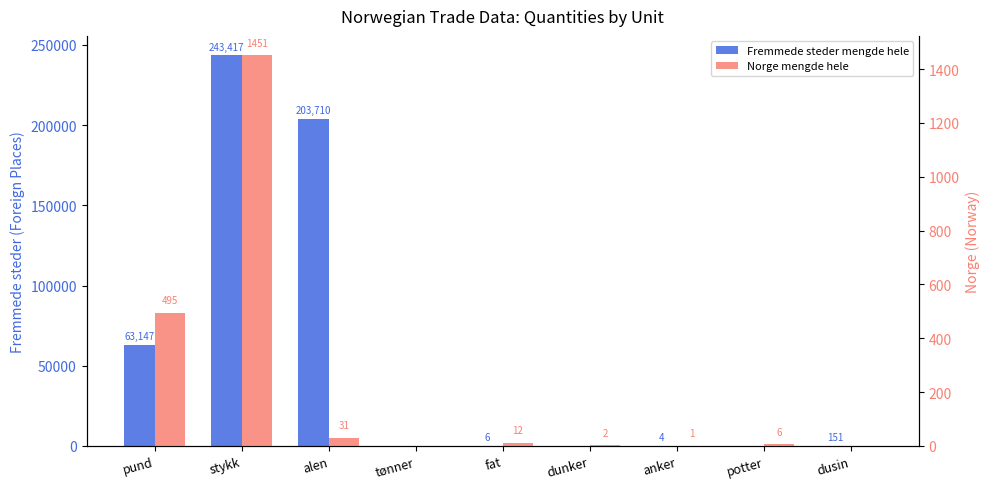

Between pund and dunker, which series saw the biggest shift?

Fremmede steder mengde hele